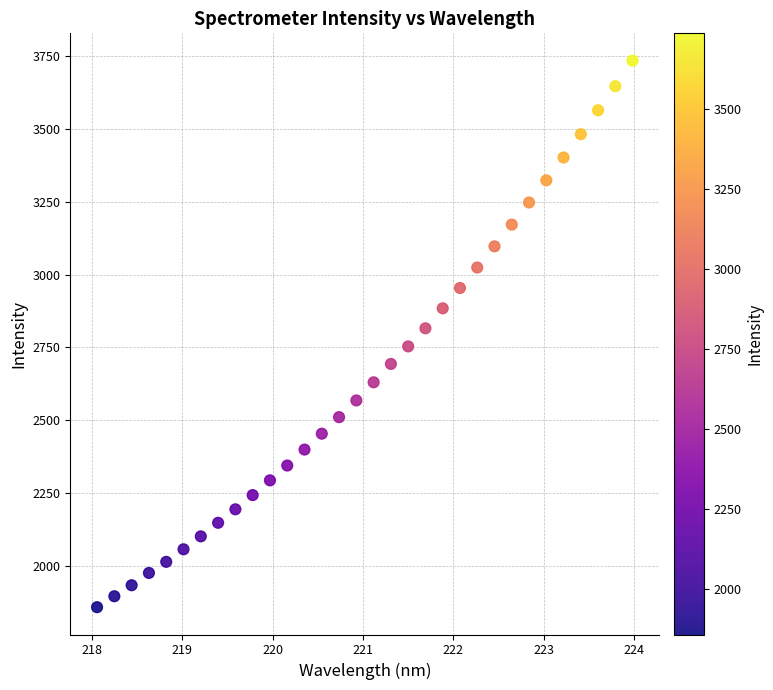

What is the range of Y values (max minus min)?

1877.6